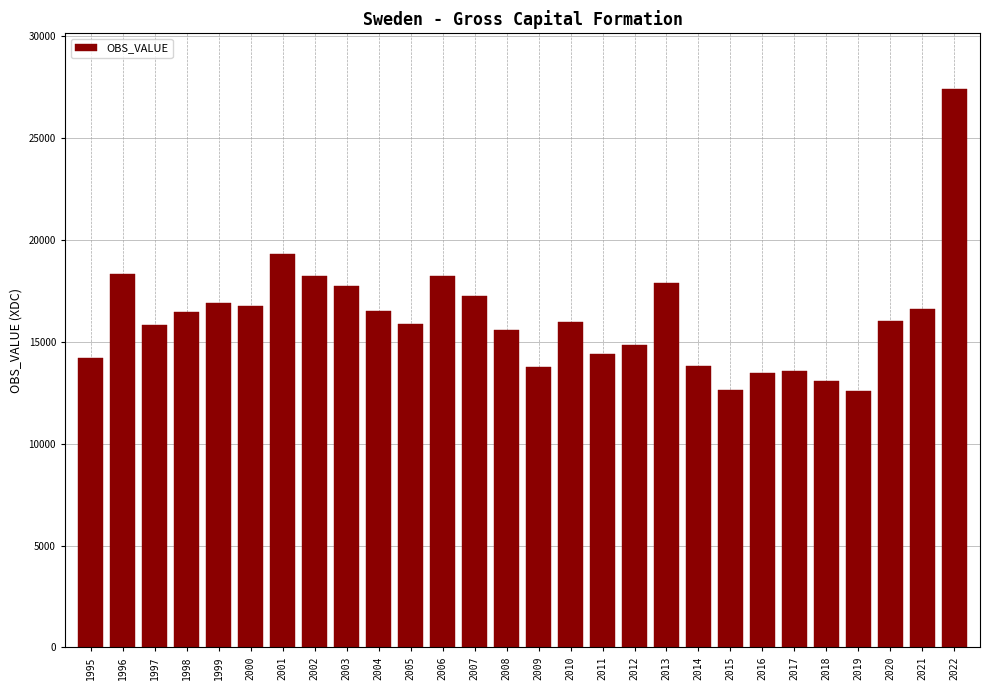

What is the sum of the values at 1996 and 2004?

34799